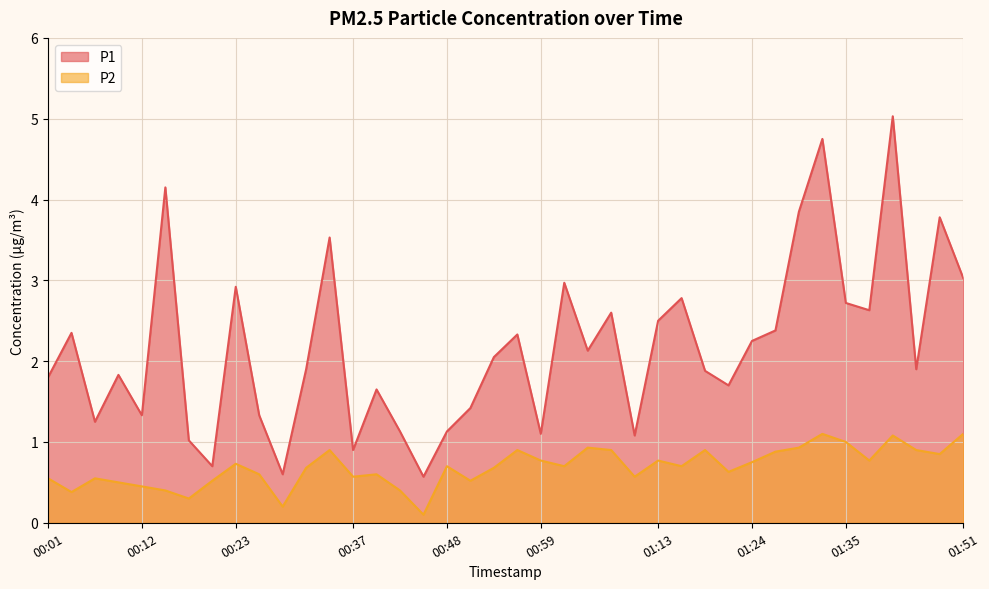

What is the spread (max minus min) of values at 01:05?

1.2